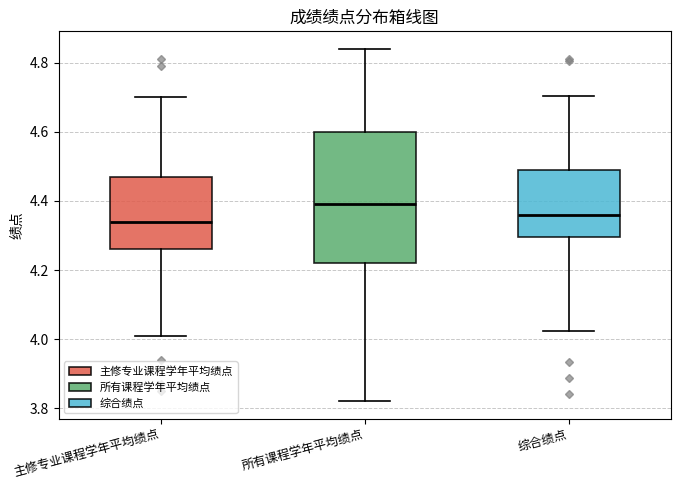

Reading left to right, transcribe this box plot: for each box, give where its median line is, the range the box spans, and where its two whiskers end, as read against the y-axis. The values are not printed on the chart, so give them approximately, as read against the axis.

主修专业课程学年平均绩点: median 4.34, box 4.26 to 4.48, whiskers 4.02 to 4.70
所有课程学年平均绩点: median 4.40, box 4.22 to 4.60, whiskers 3.82 to 4.84
综合绩点: median 4.36, box 4.30 to 4.50, whiskers 4.02 to 4.70